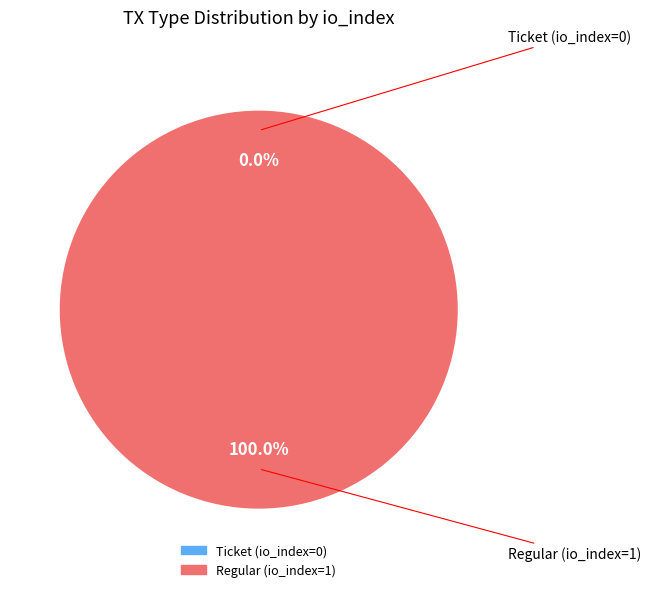

Rank the categories by value from lowest to highest.

Ticket (io_index=0), Regular (io_index=1)